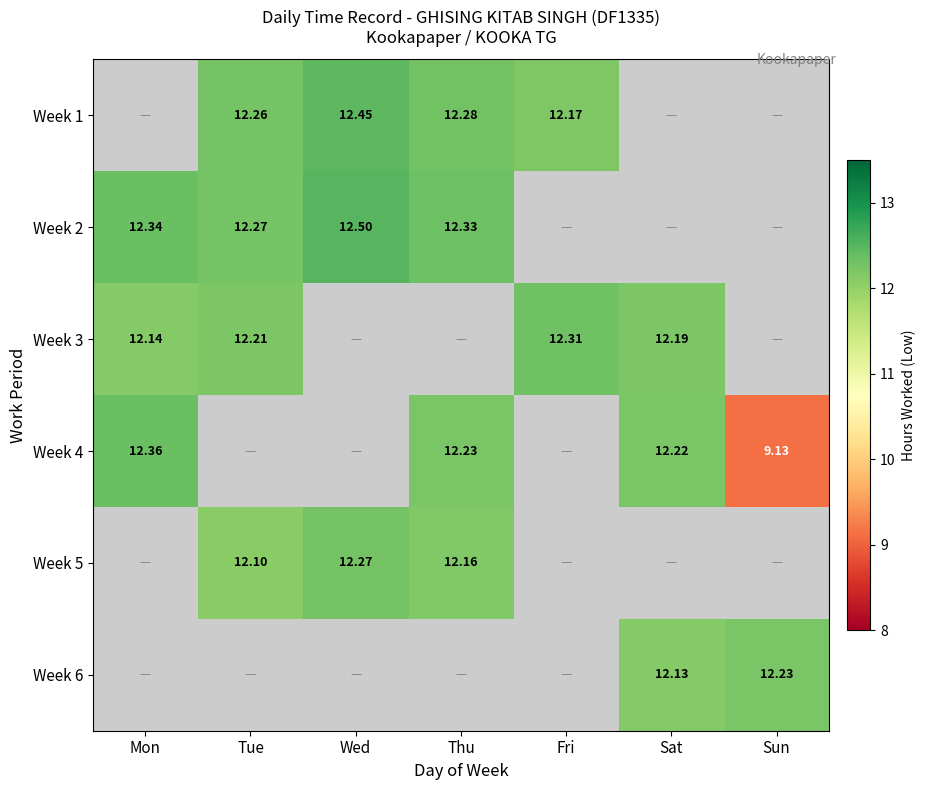

Is the value of Week 4 at Sat greater than the value of Week 1 at Fri?

Yes